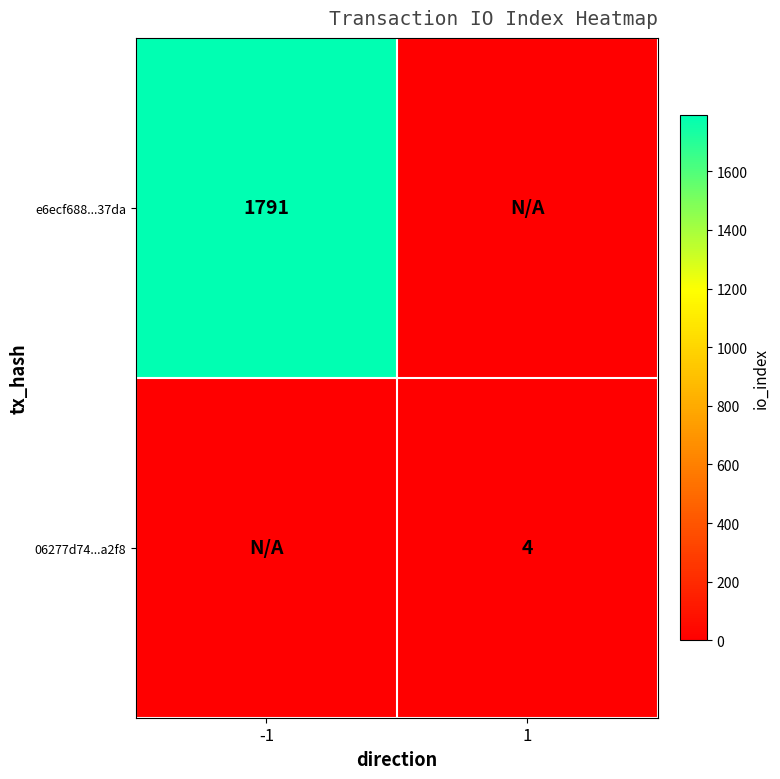

Is the value of 06277d74...a2f8 at 1 greater than the value of e6ecf688...37da at -1?

No